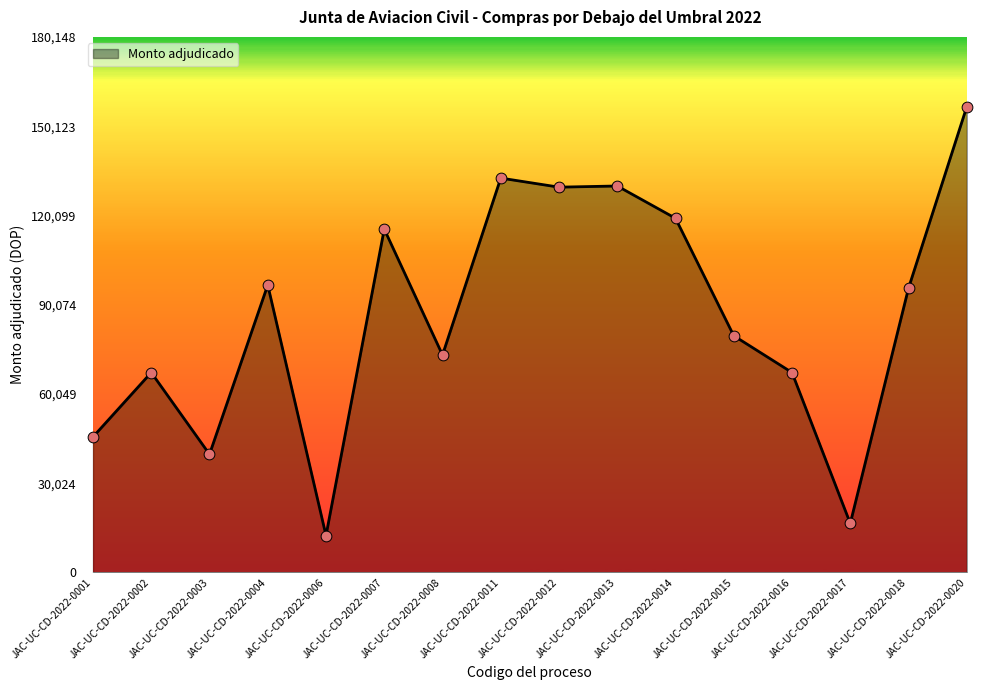

Which has a higher value, JAC-UC-CD-2022-0011 or JAC-UC-CD-2022-0017?

JAC-UC-CD-2022-0011